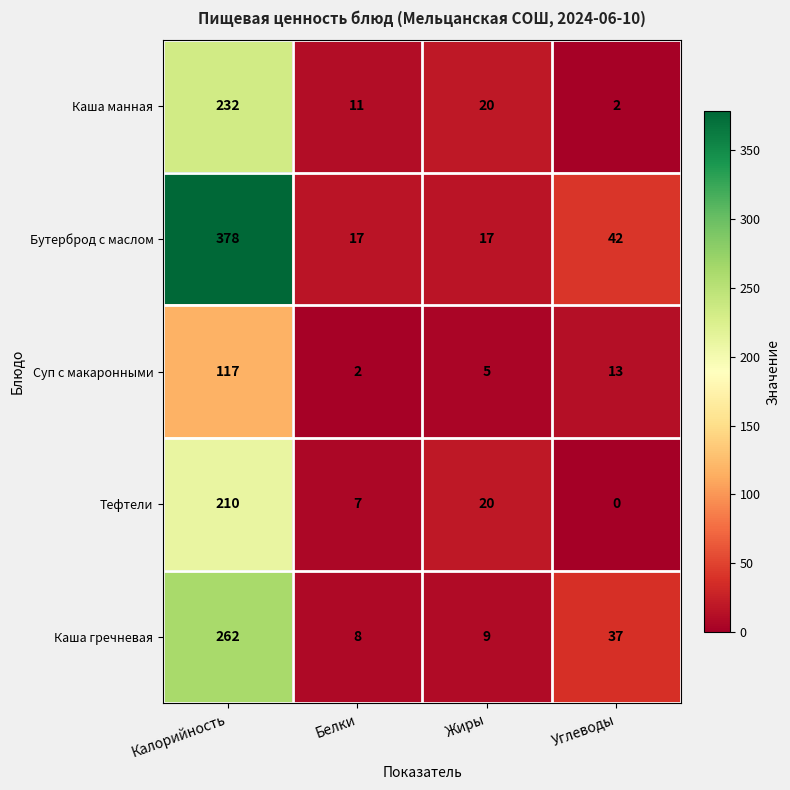

Which series has the largest range (max minus min)?

Бутерброд с маслом